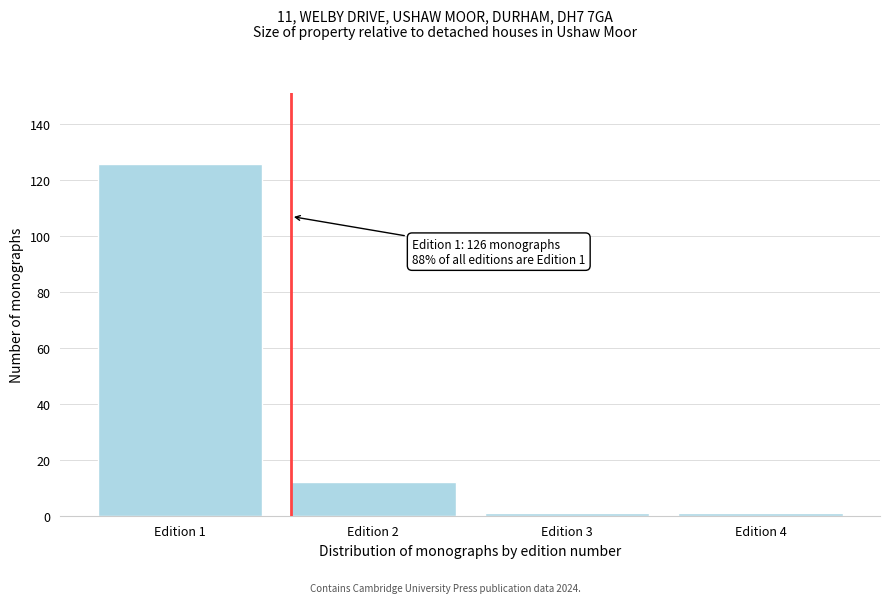

Reading right to left, list all the values displayed in this chart.

1	1	12	126